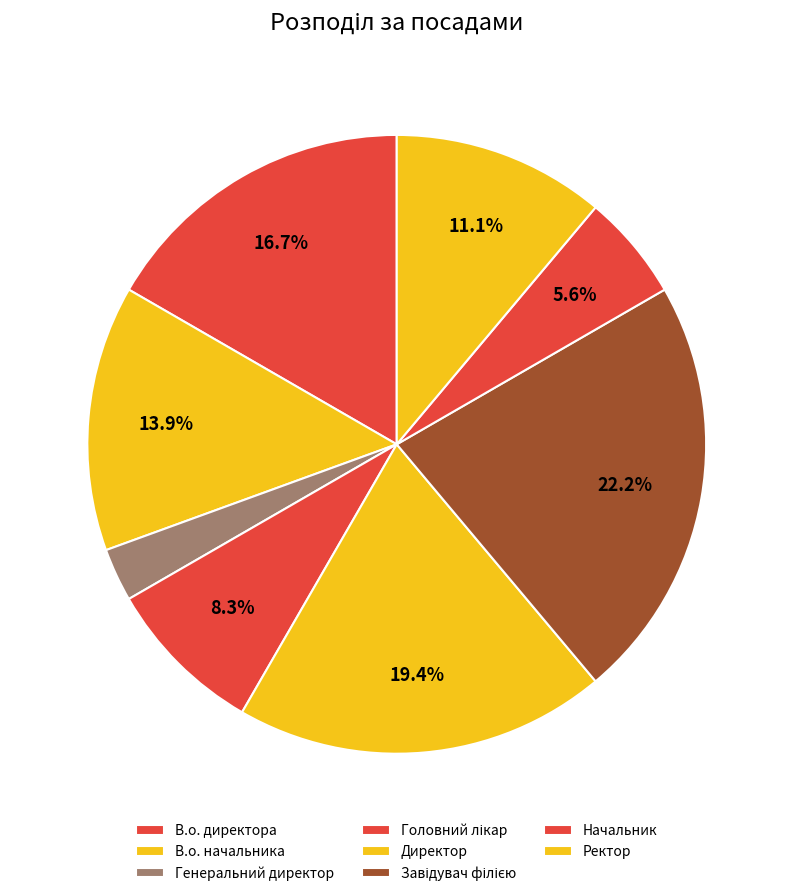

What is the smallest slice in the pie chart?

Генеральний директор